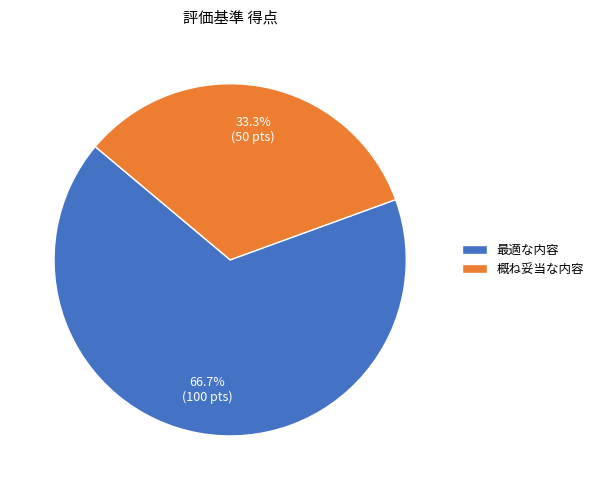

How many slices are in this pie chart?

2